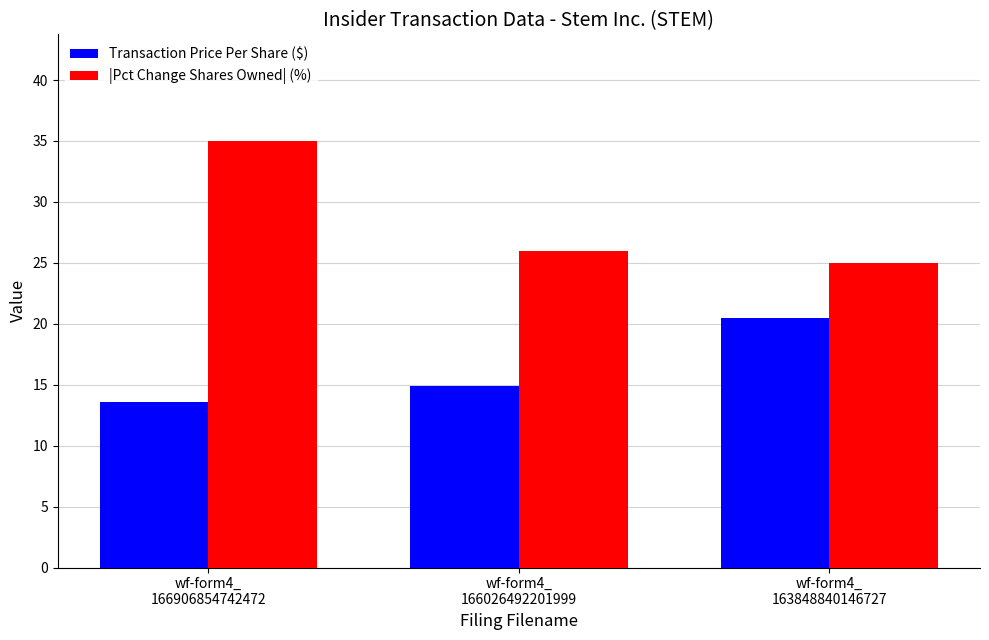

Reading left to right, transcribe all the data shown in this chart.

Transaction Price Per Share ($): wf-form4_
166906854742472=13.6	wf-form4_
166026492201999=14.9	wf-form4_
163848840146727=20.5
|Pct Change Shares Owned| (%): wf-form4_
166906854742472=35.0	wf-form4_
166026492201999=26.0	wf-form4_
163848840146727=25.0